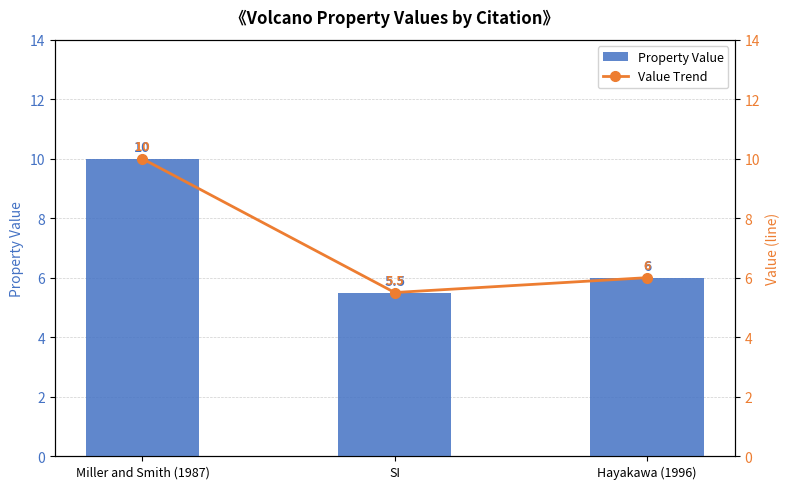

Count the Property Value values in the range 5 to 10.

3